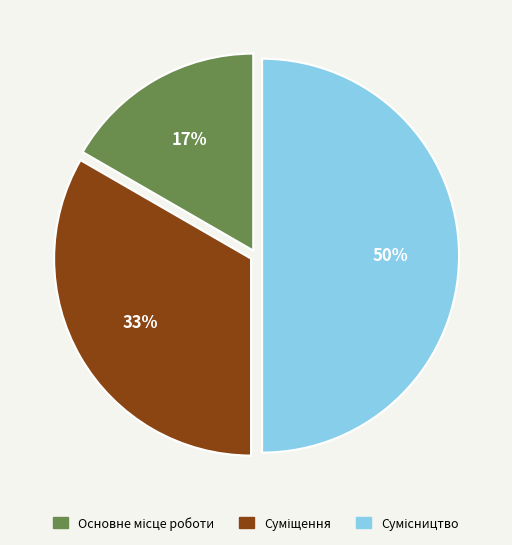

To the nearest percent, what is the difference between the largest and smallest slice percentages?

33%